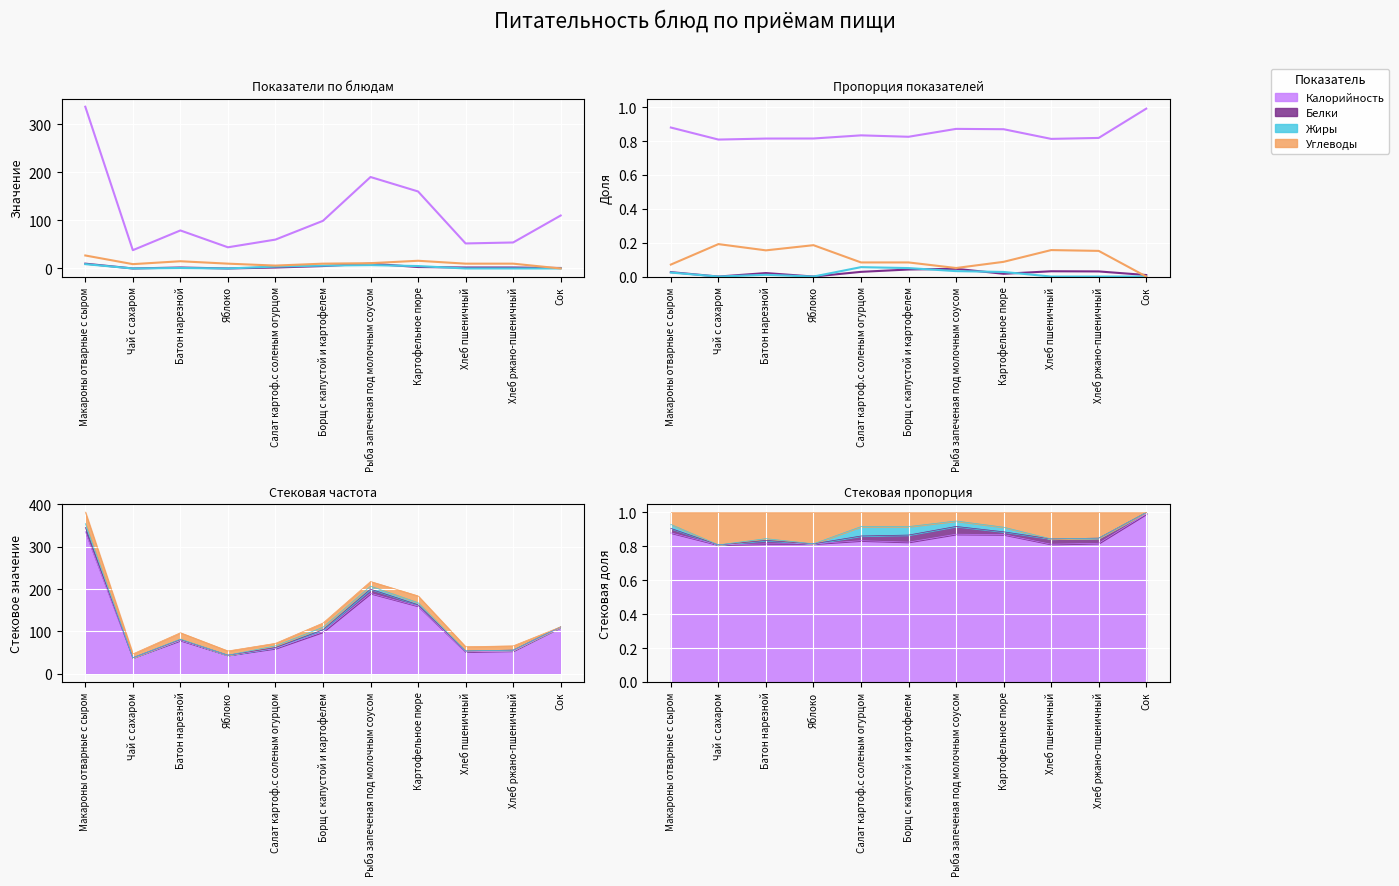

What is the sum of the Калорийность values at Батон нарезной and Макароны отварные с сыром?

1.7